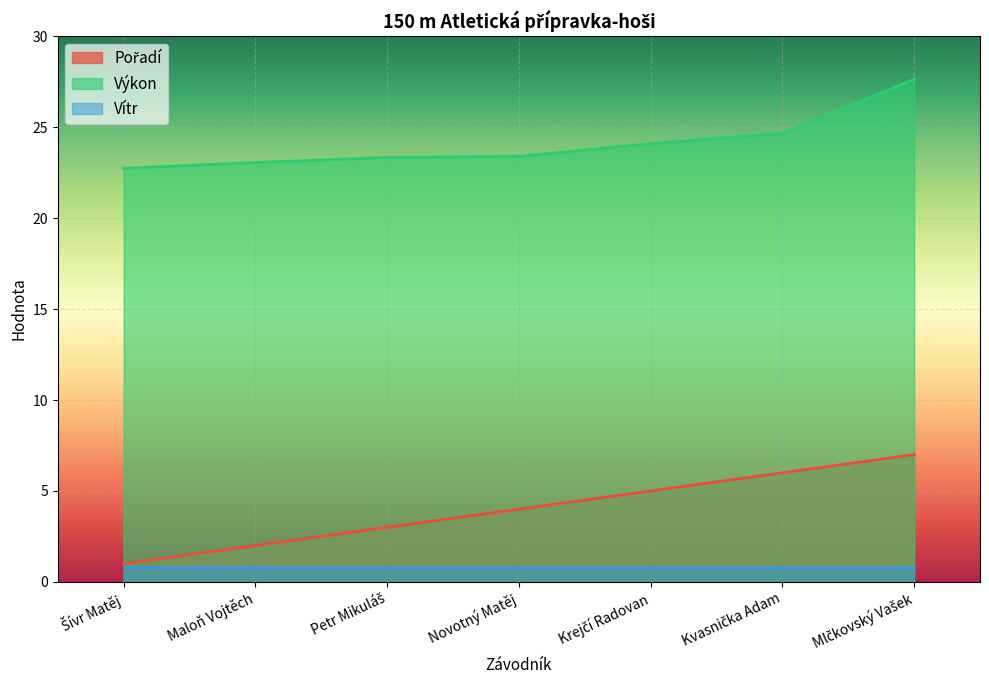

What is the difference between the maximum and minimum values in the Výkon series?

4.9